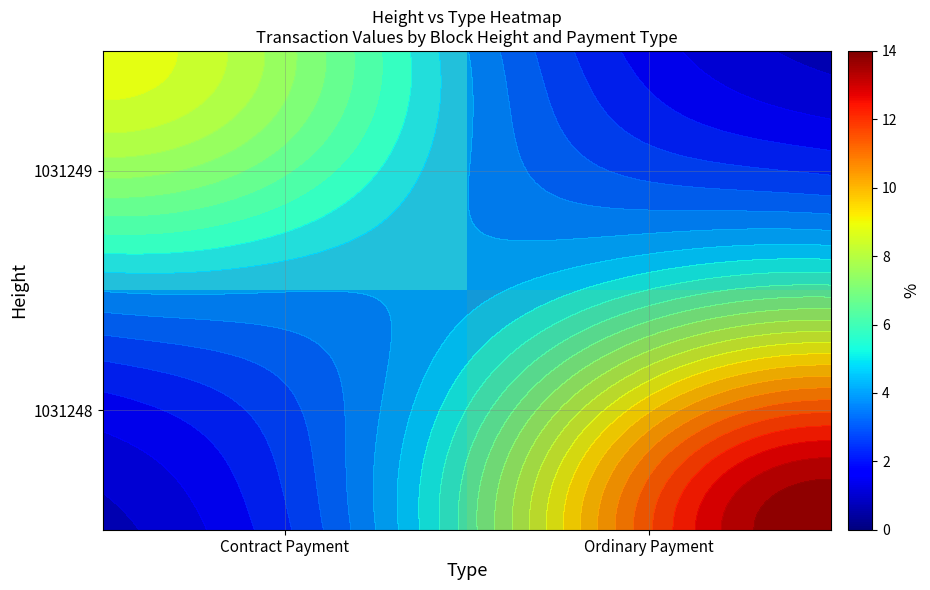

The value of 1031249 at Ordinary Payment is -5.2. True or false?

False